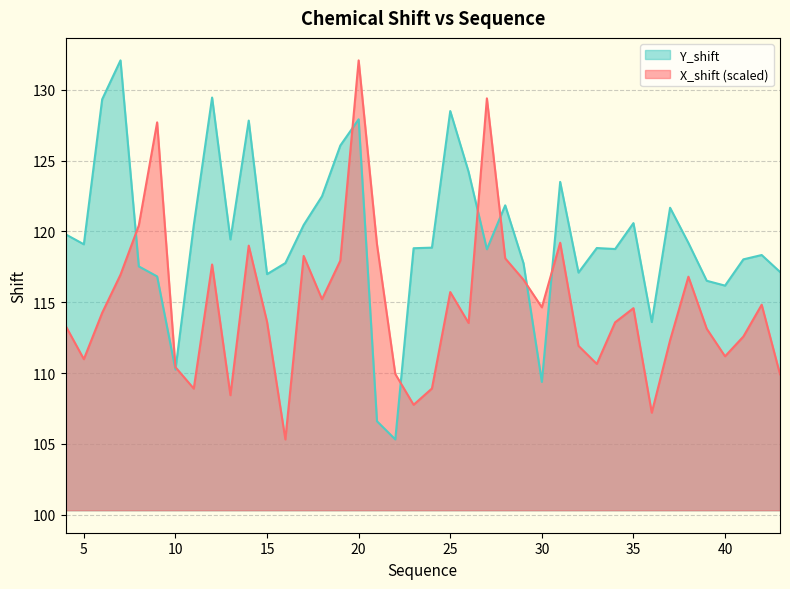

What is the value of the X_shift point at the 32nd from the left?

114.6